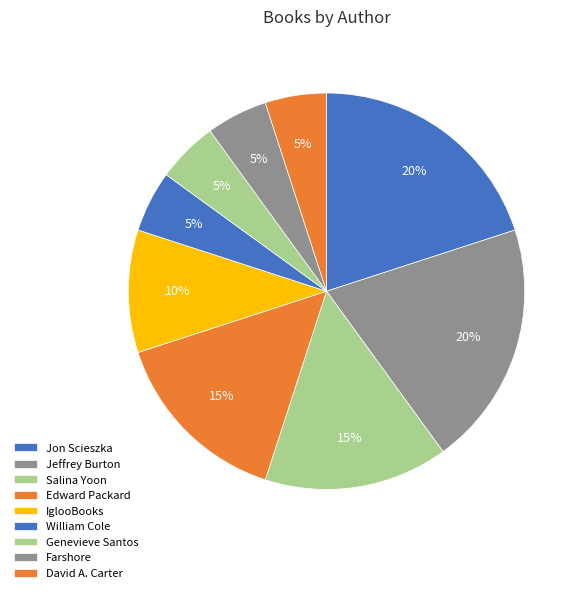

True or false: David A. Carter accounts for 1% of the total.

False